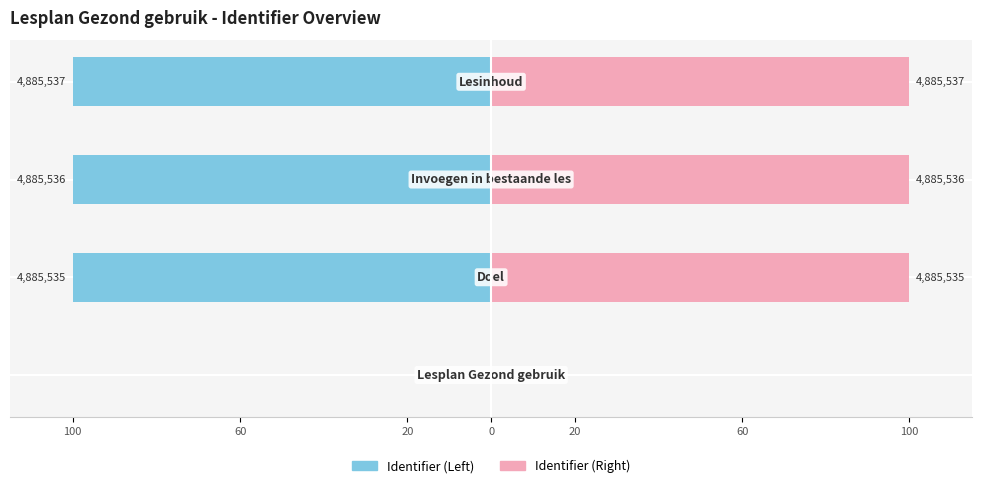

How many values in Identifier (Left) are below zero?

3